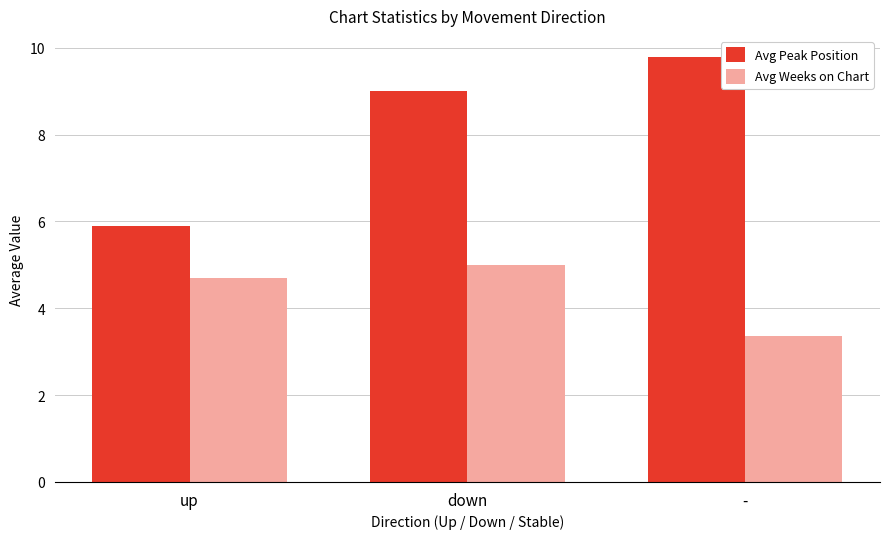

What is the value of the Avg Weeks on Chart bar at the 1st from the left?

4.7